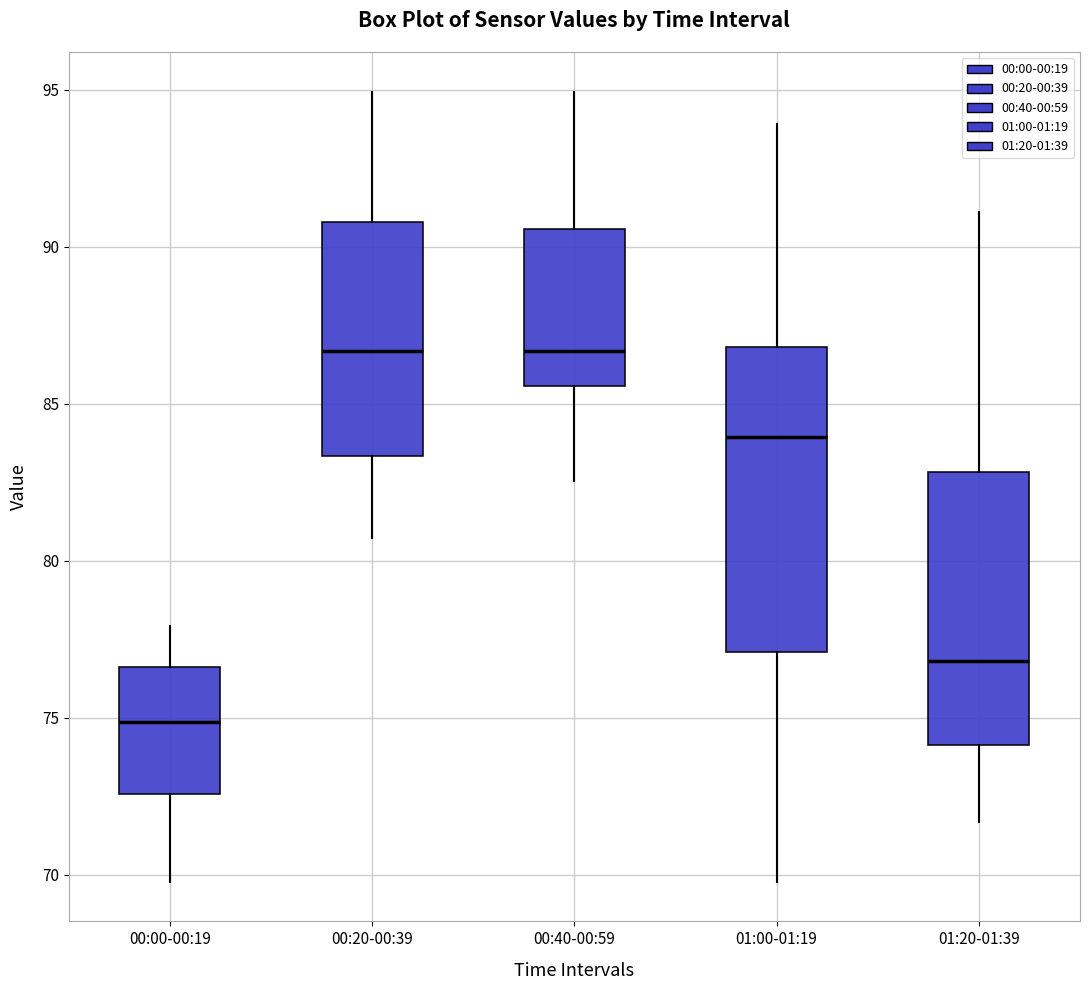

Reading left to right, read every box against the y-axis: the position of its median line, the range the box covers, and the ends of its whiskers. The values are not printed on the chart, so give them approximately, as read against the axis.

00:00-00:19: median 75.0, box 72.5 to 76.5, whiskers 70.0 to 78.0
00:20-00:39: median 86.5, box 83.5 to 91.0, whiskers 80.5 to 95.0
00:40-00:59: median 86.5, box 85.5 to 90.5, whiskers 82.5 to 95.0
01:00-01:19: median 84.0, box 77.0 to 87.0, whiskers 70.0 to 94.0
01:20-01:39: median 77.0, box 74.0 to 83.0, whiskers 71.5 to 91.0